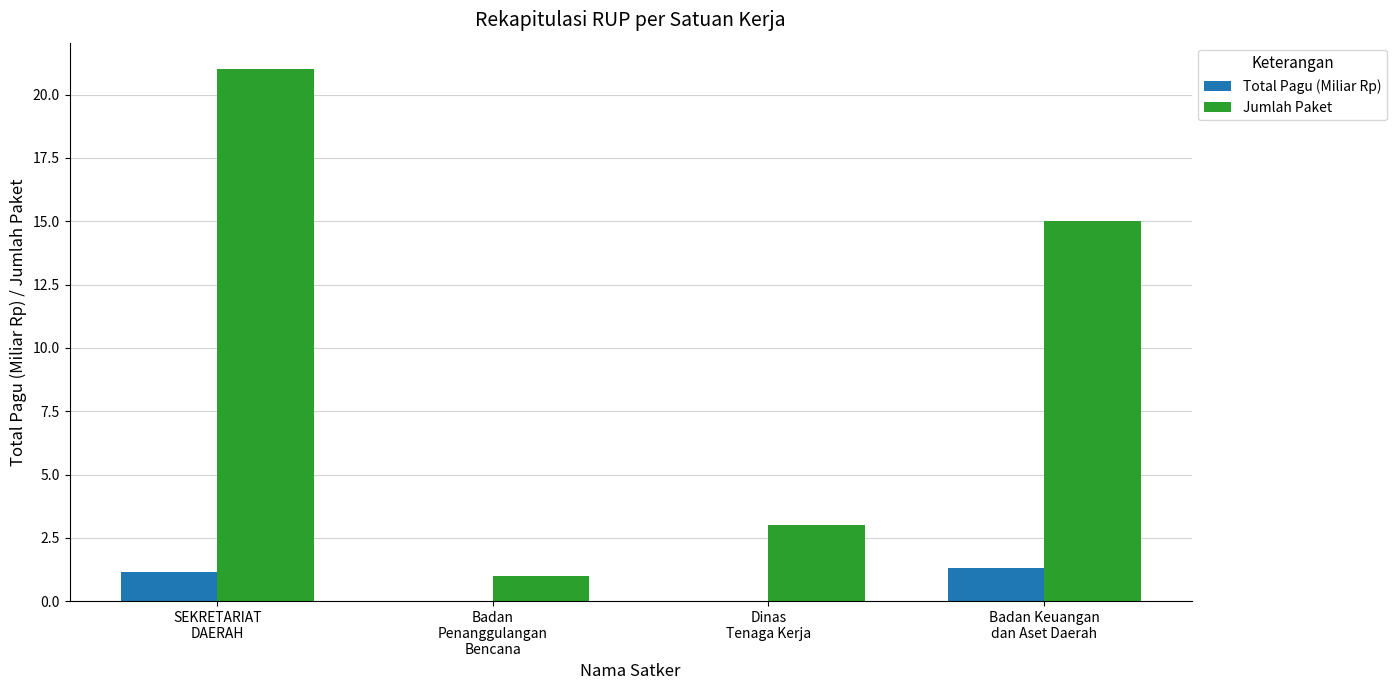

True or false: Total Pagu (Miliar Rp) has a value of 0.0 at Badan
Penanggulangan
Bencana.

True